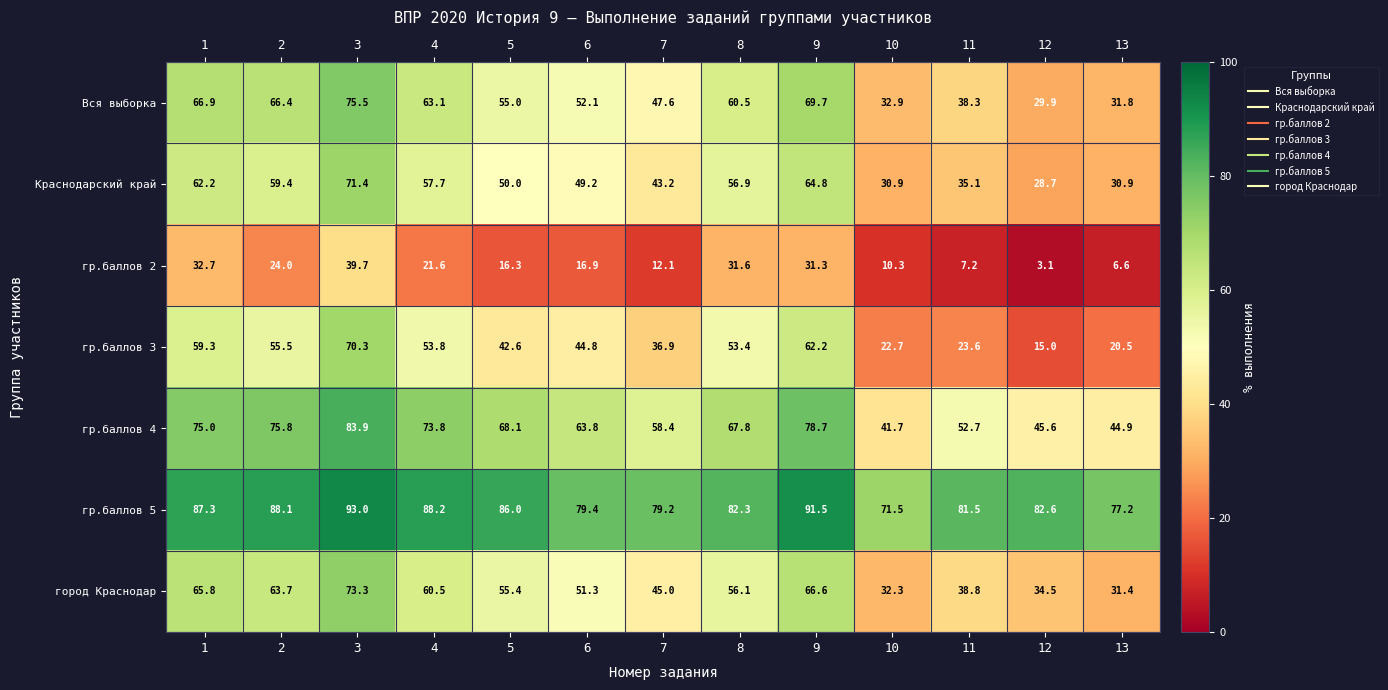

True or false: город Краснодар has a value of 63.7 at 2.

True